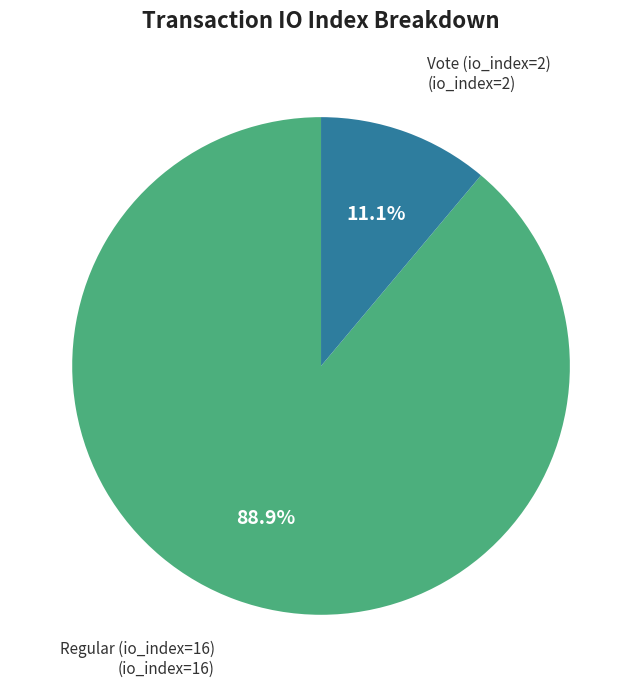

Is there a majority slice in this chart?

Yes